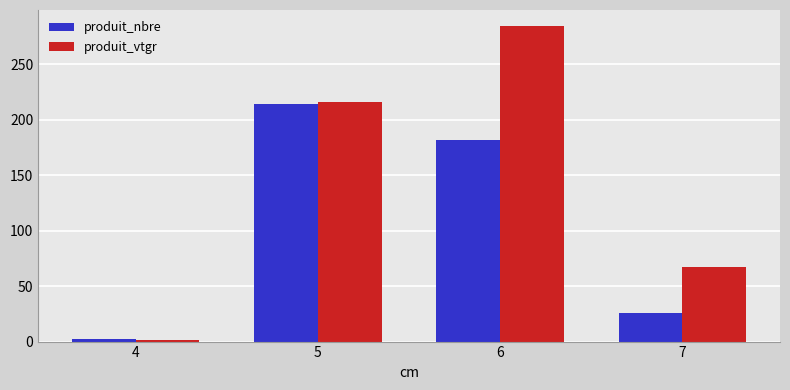

What is the total value across all series at 7?

93.3